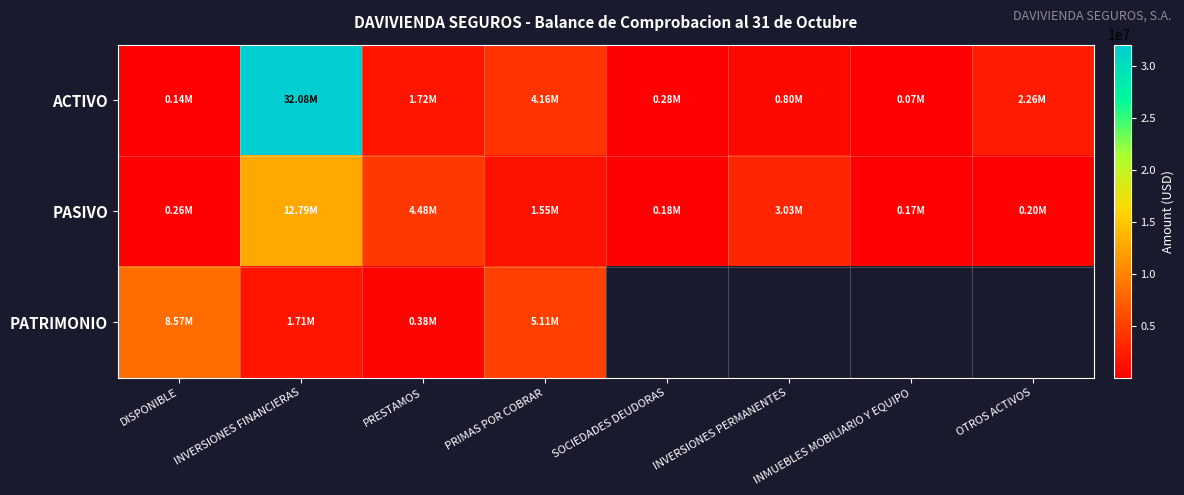

Between INVERSIONES FINANCIERAS and INVERSIONES PERMANENTES, which is larger?

INVERSIONES FINANCIERAS